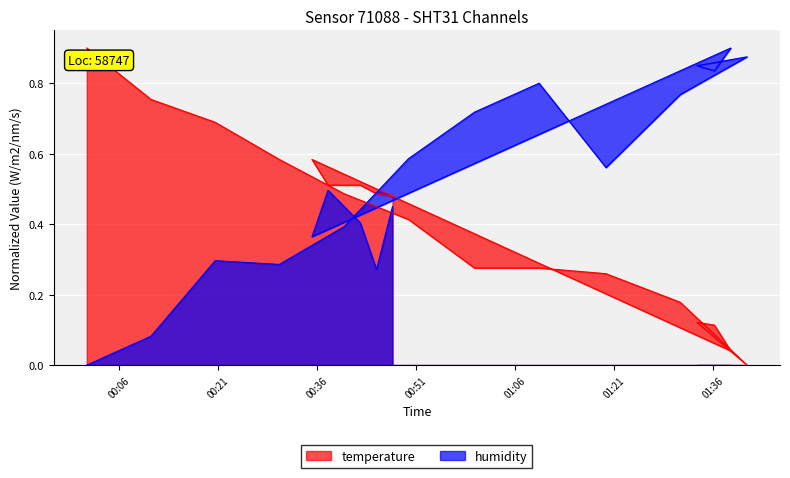

Where do temperature and humidity first cross each other?

00:40 and 00:50